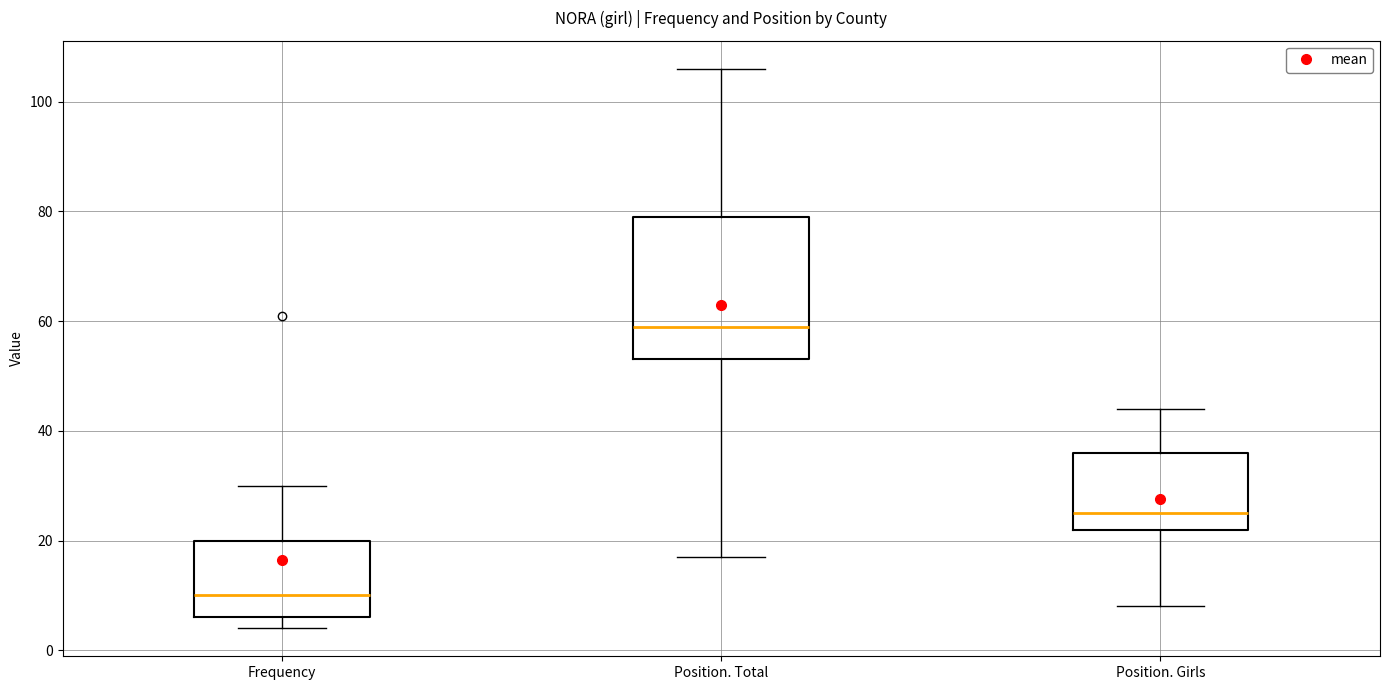

Where does the median line of the box for Frequency sit on the y-axis? The values are not printed on the chart, so give them approximately, as read against the axis.

10